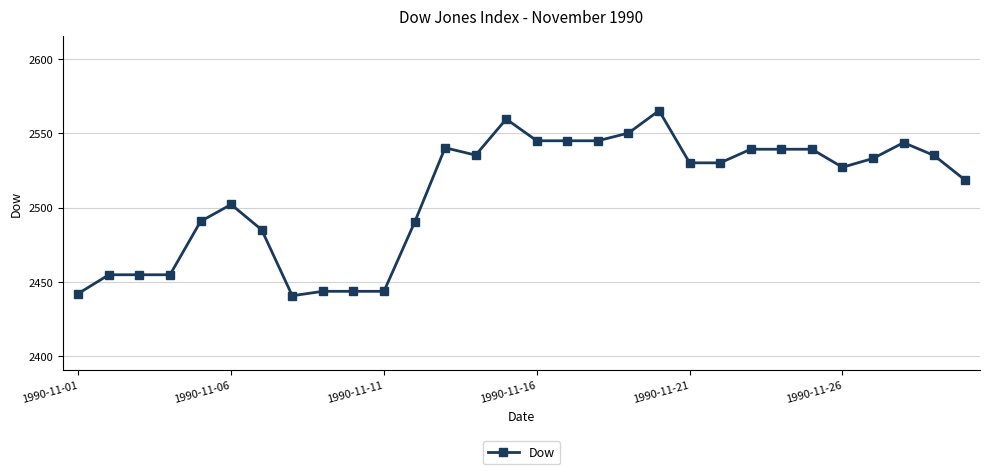

What is the average value?

2509.0